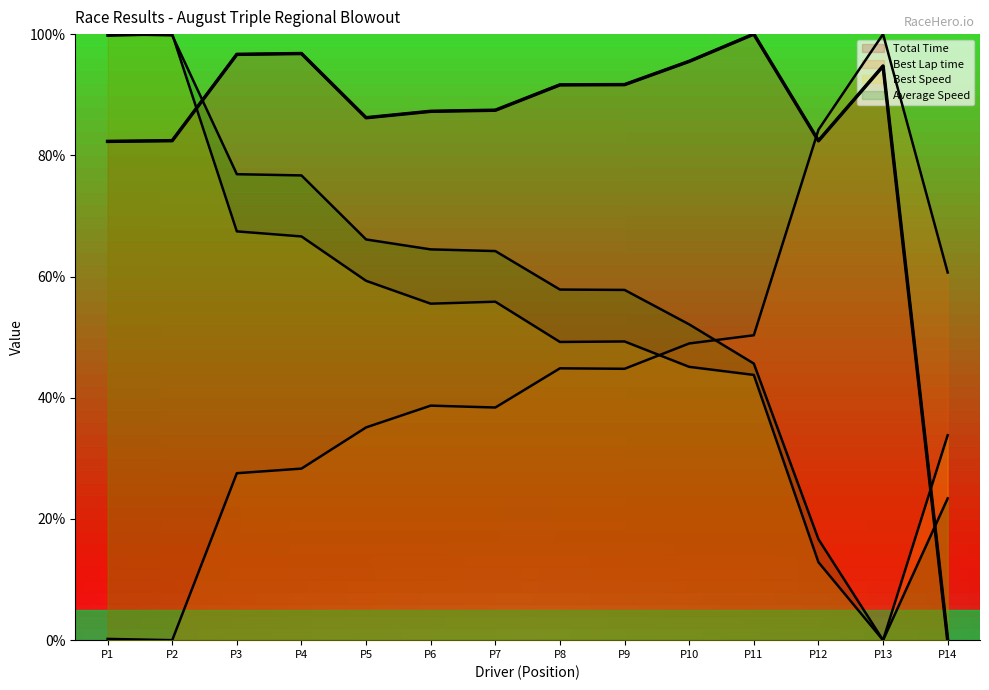

What is the sum of all Best Lap time values?

602.0